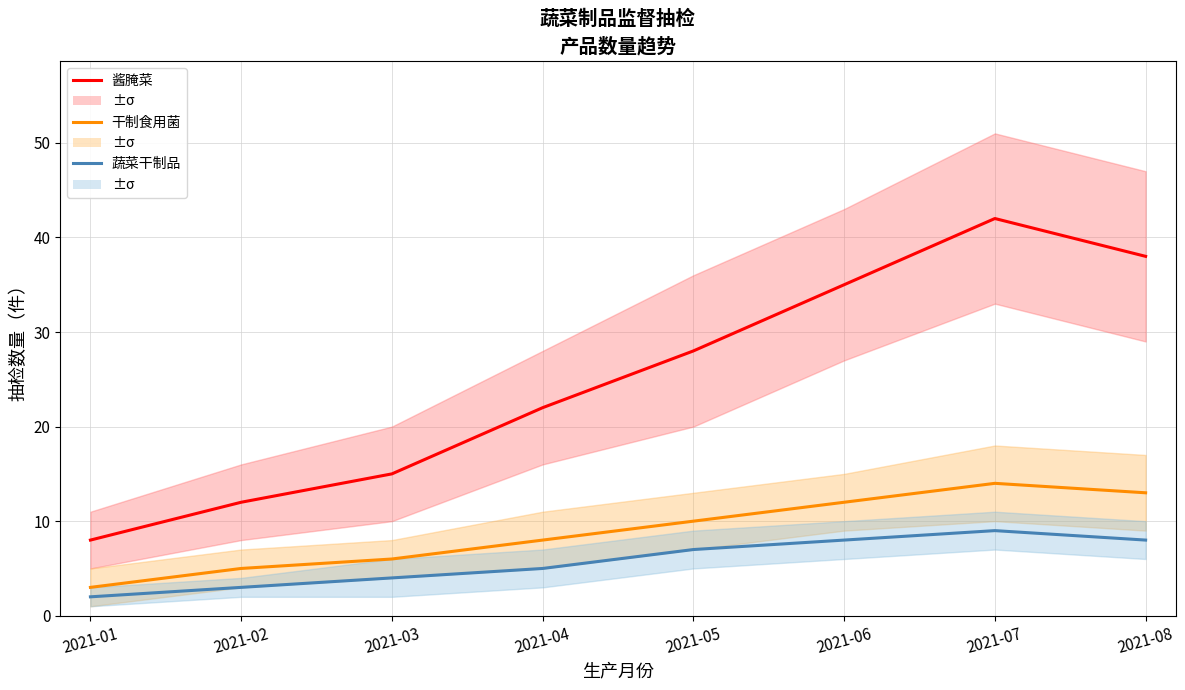

What are all the series names shown in the legend?

酱腌菜, 干制食用菌, 蔬菜干制品